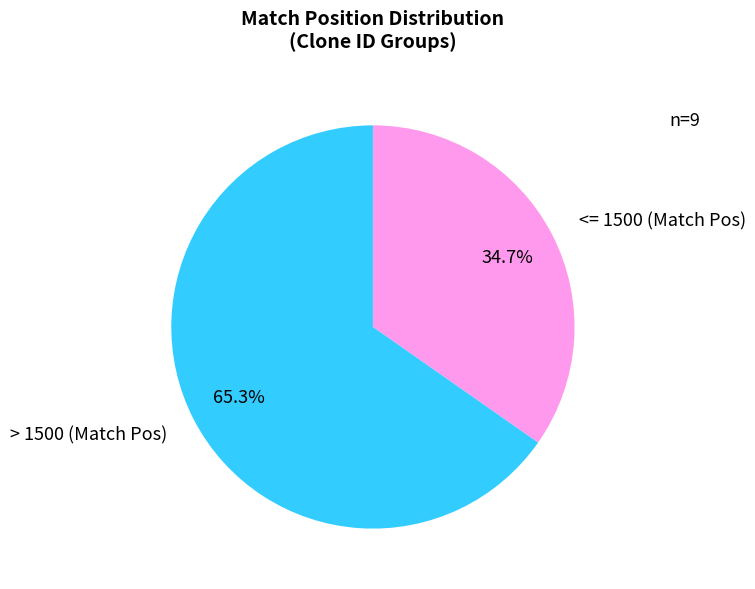

Is there a majority slice in this chart?

Yes